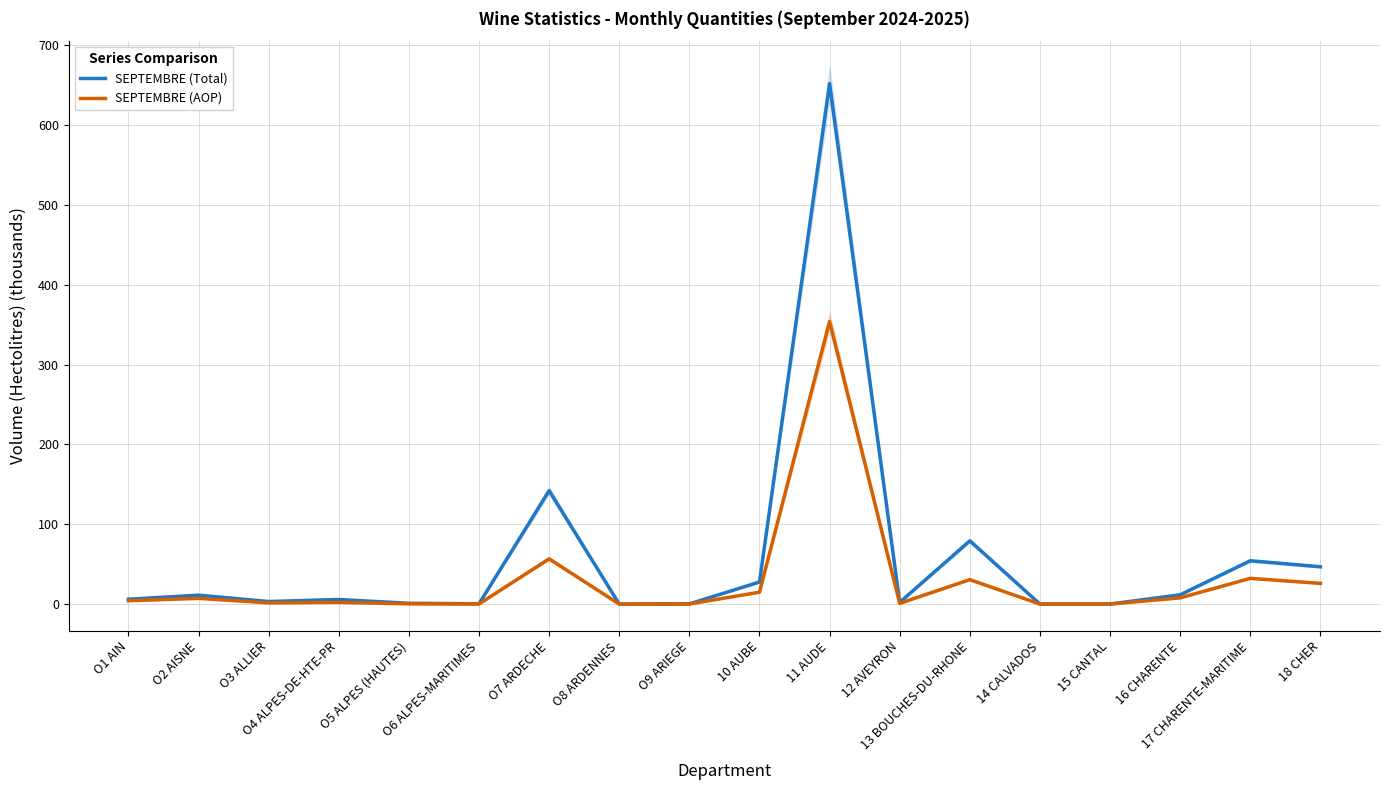

True or false: SEPTEMBRE (Total) has a value of 11.1 at O2 AISNE.

True